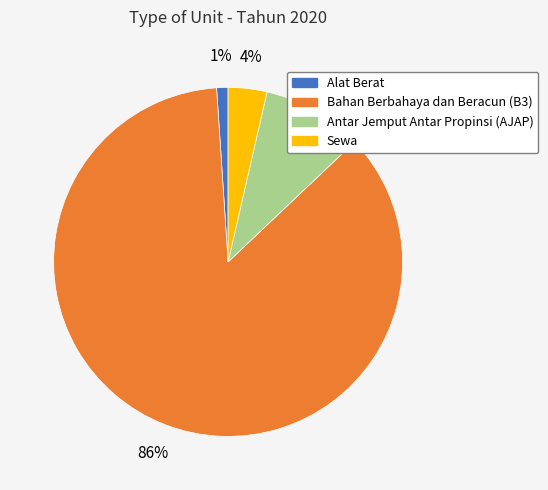

Which has a higher value, Bahan Berbahaya dan Beracun (B3) or Sewa?

Bahan Berbahaya dan Beracun (B3)